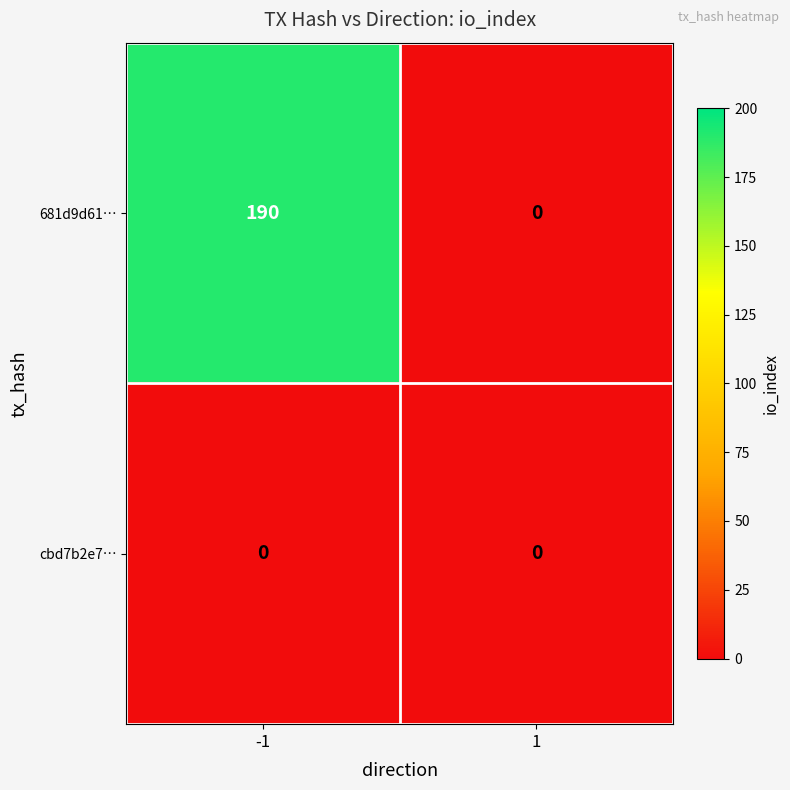

At how many categories does at least one series exceed 165?

1